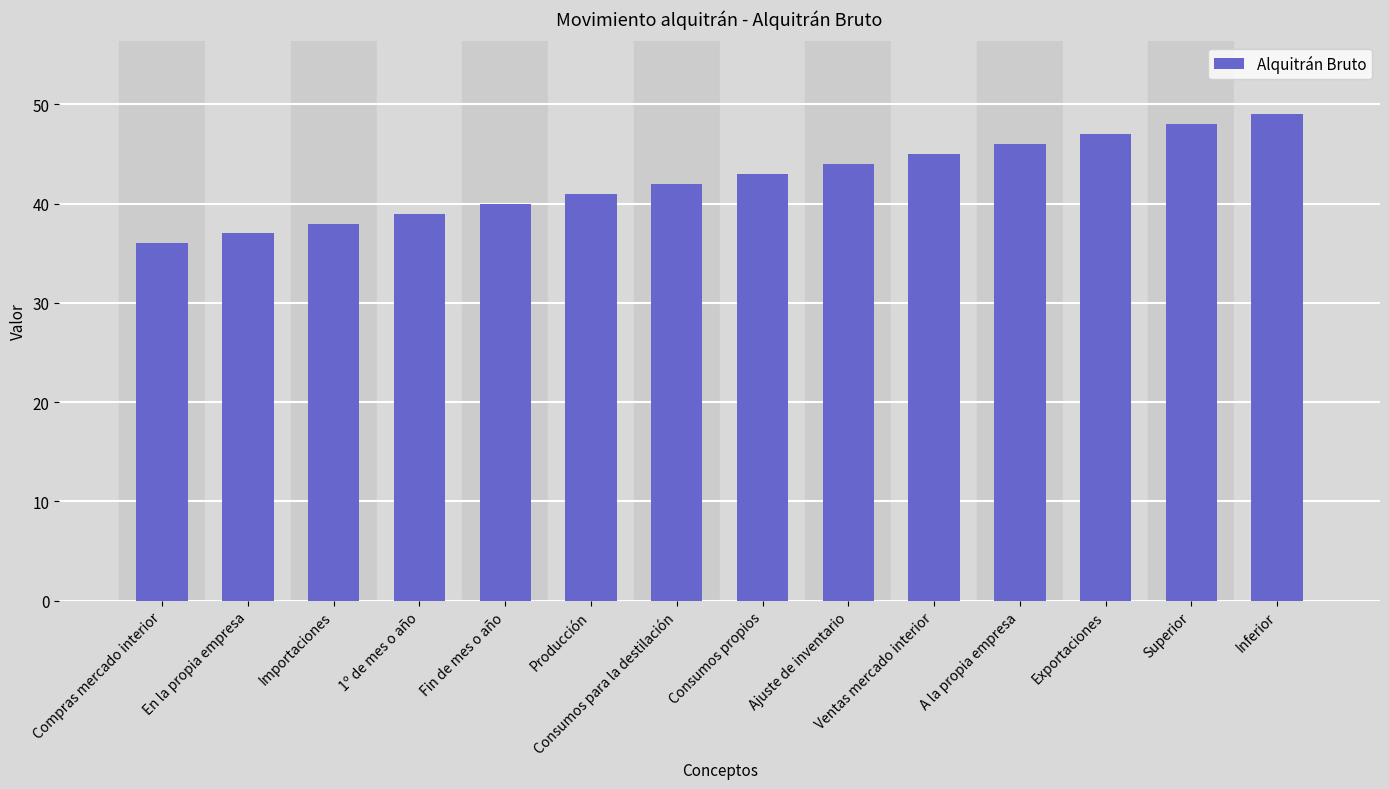

Are the bars horizontal?

No